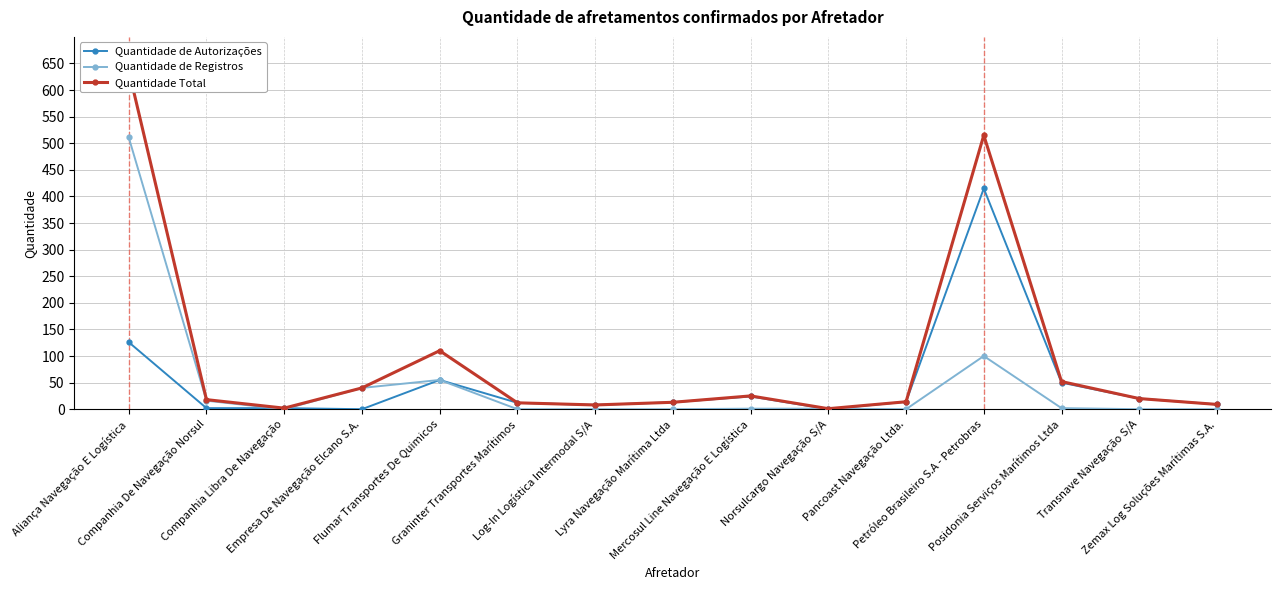

What is the label of the 3rd point from the right?

Posidonia Serviços Marítimos Ltda